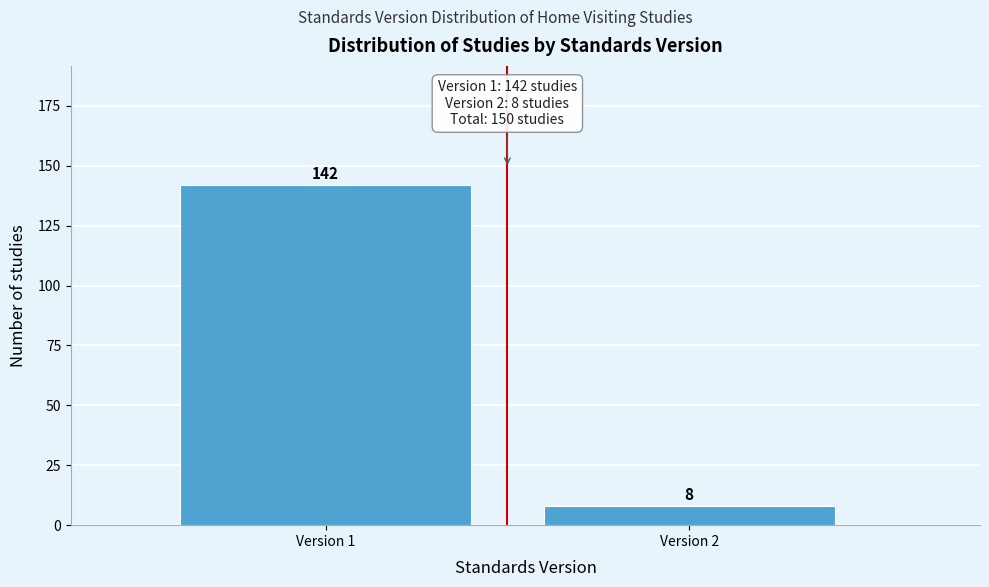

Reading left to right, extract all data points from this chart.

Version 1=142	Version 2=8